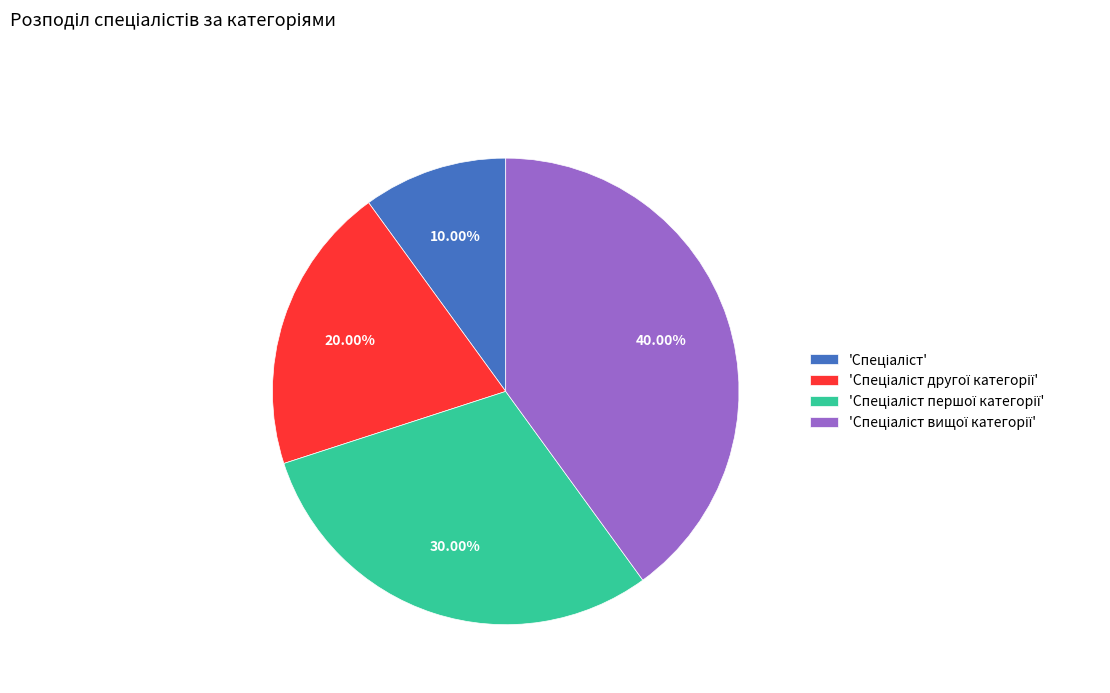

Is there any slice that represents more than half of the pie?

No